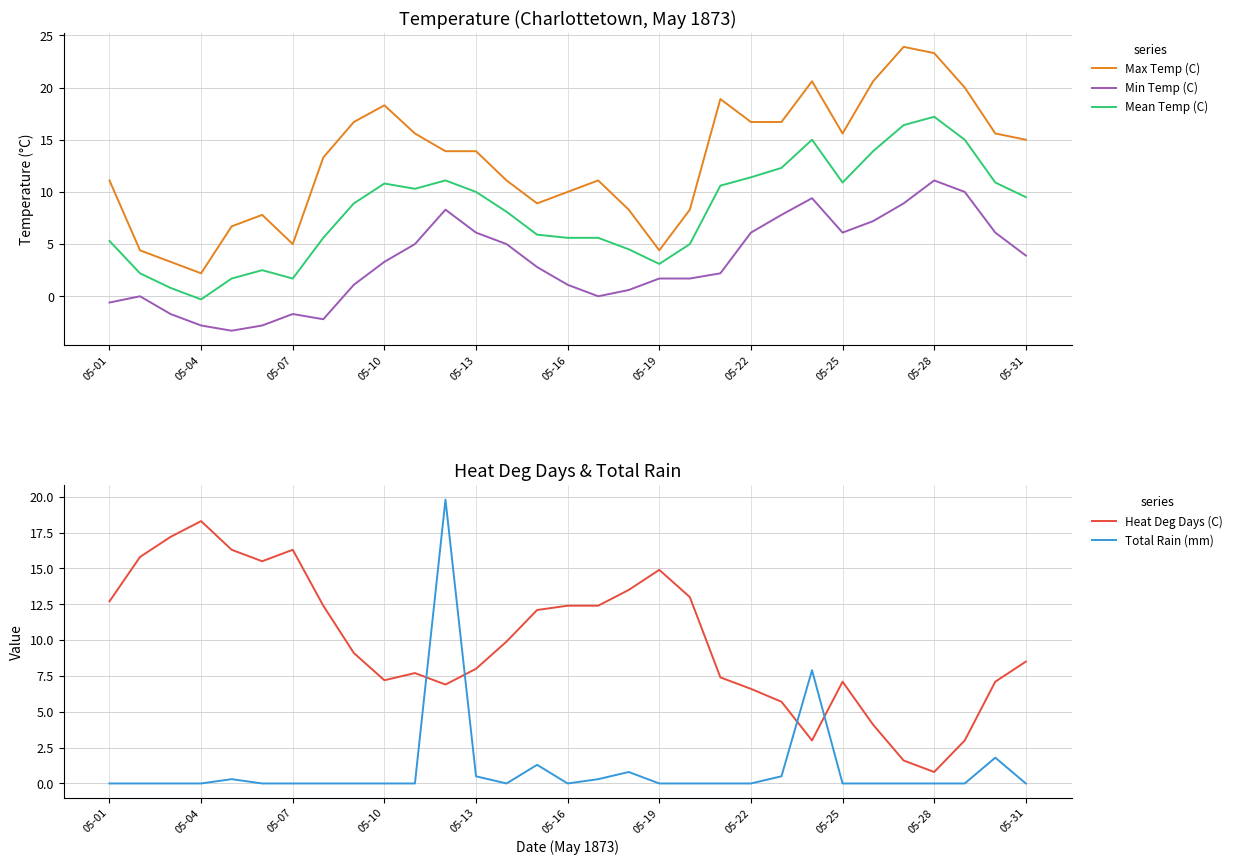

The value of Total Rain (mm) at 14 is 1.3. True or false?

True